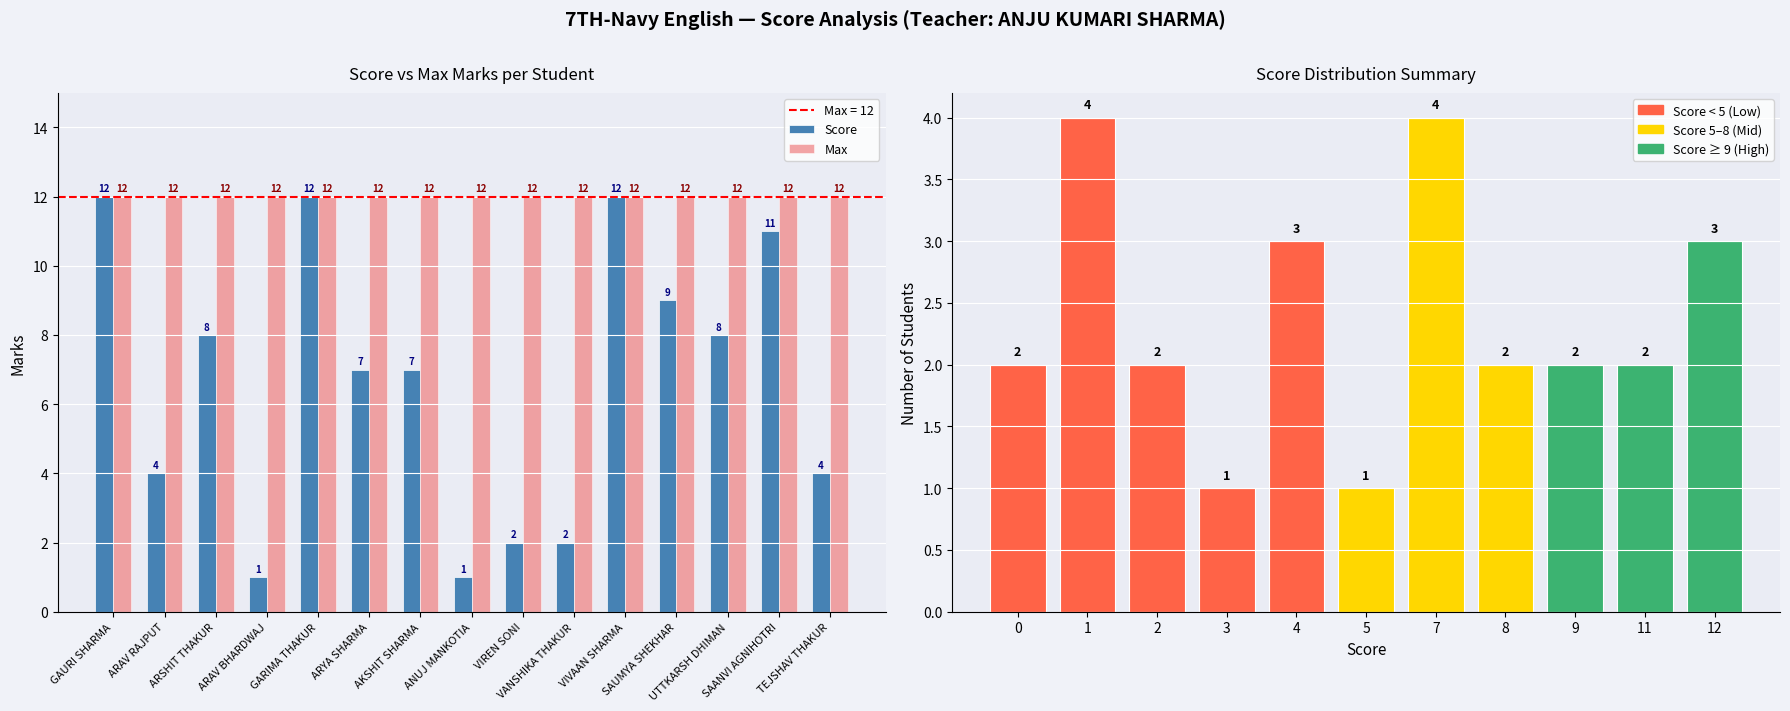

Where is Max nearest to the value 12?

GAURI SHARMA